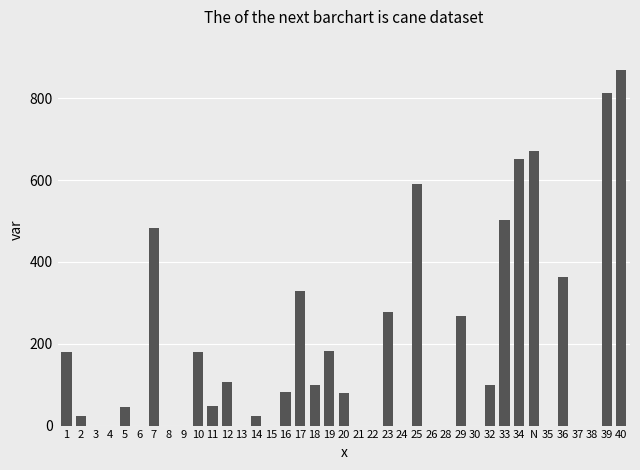

Is it true that the value at 38 is 0.0?

True